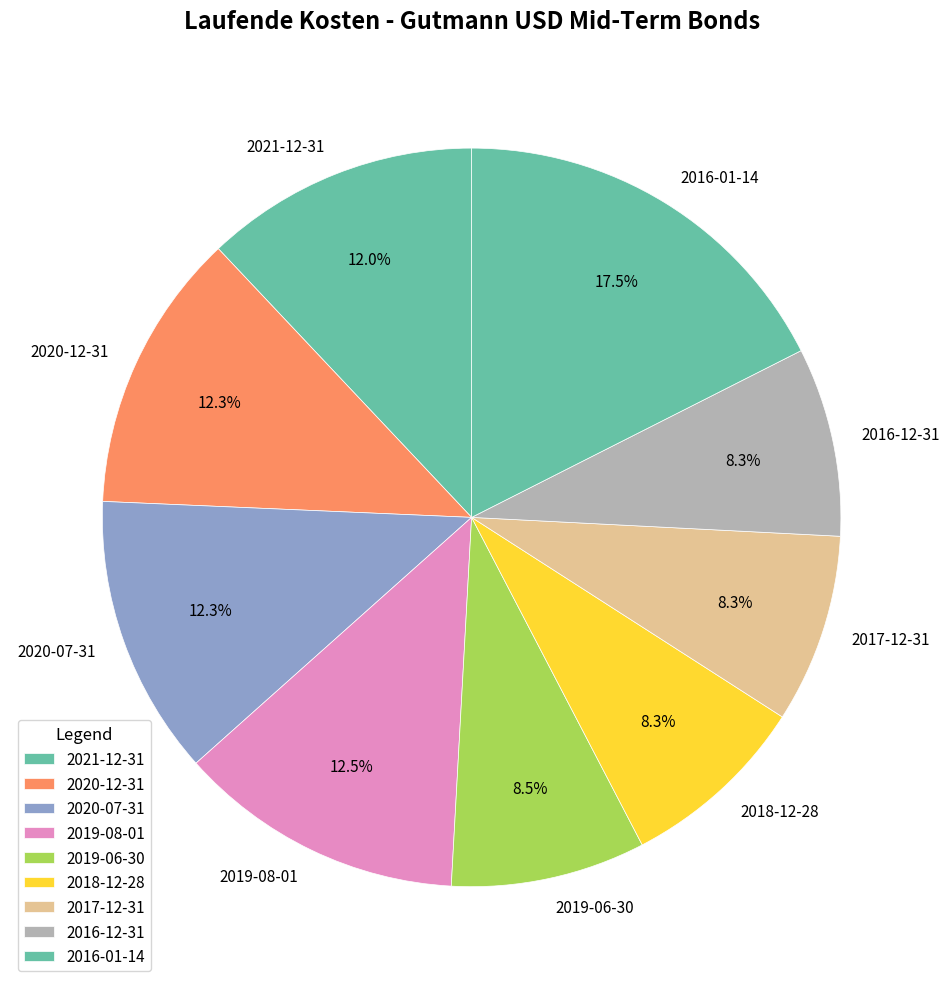

The 2017-12-31 slice represents 8% of the pie. True or false?

True